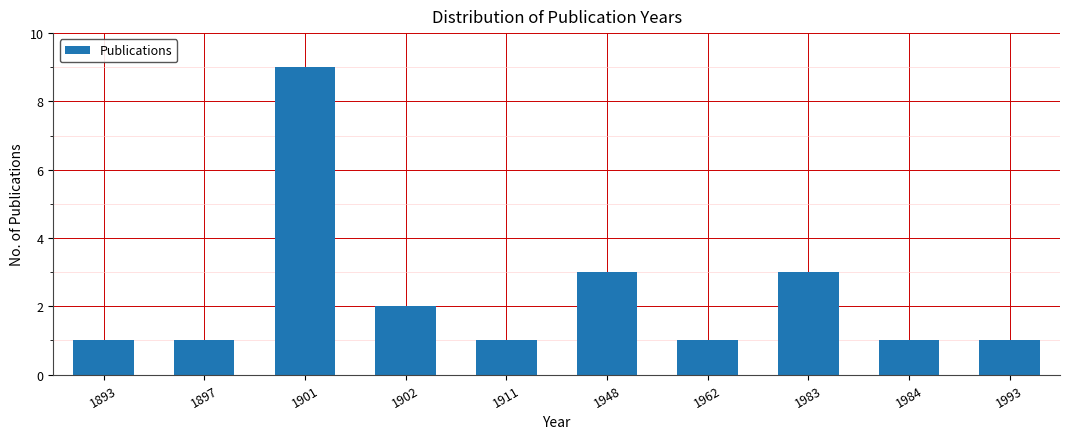

Reading left to right, list all the values displayed in this chart.

1	1	9	2	1	3	1	3	1	1